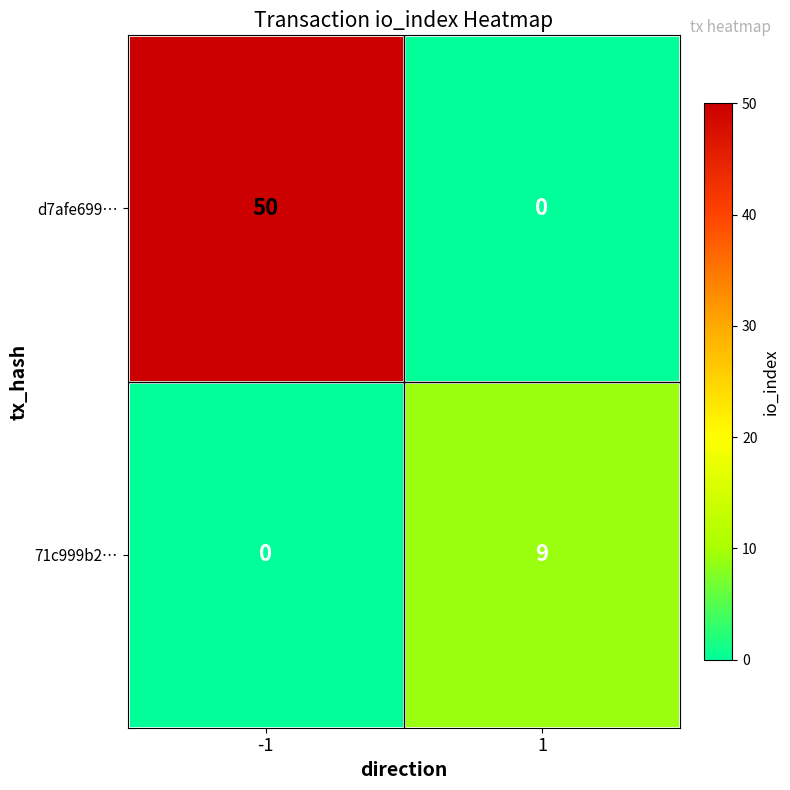

Is it true that 71c999b2… equals 0 at -1?

True